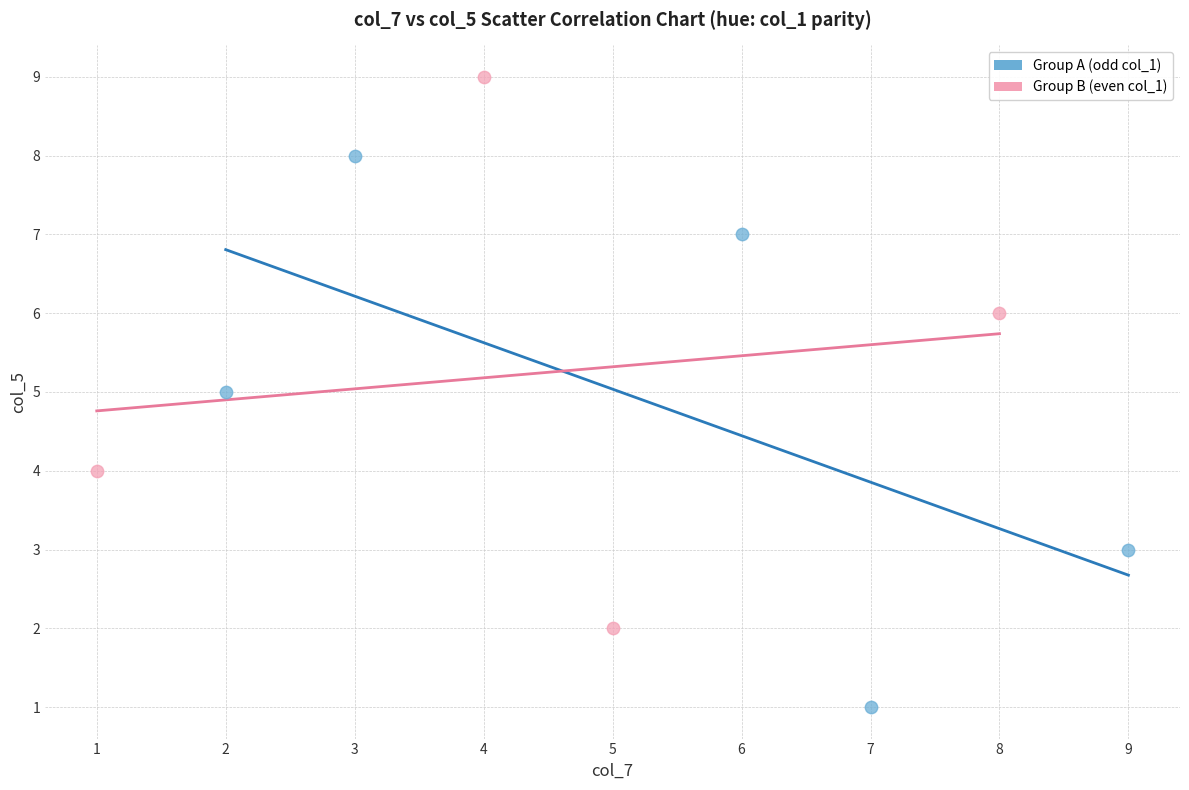

Which series contains the lowest Y value?

Group A (odd col_1)